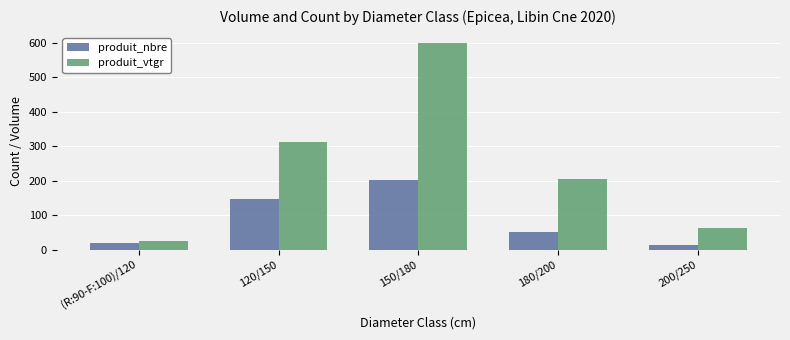

How many distinct data groups are displayed?

2